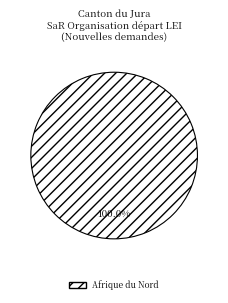

Rank the categories by value from lowest to highest.

Afrique du Nord